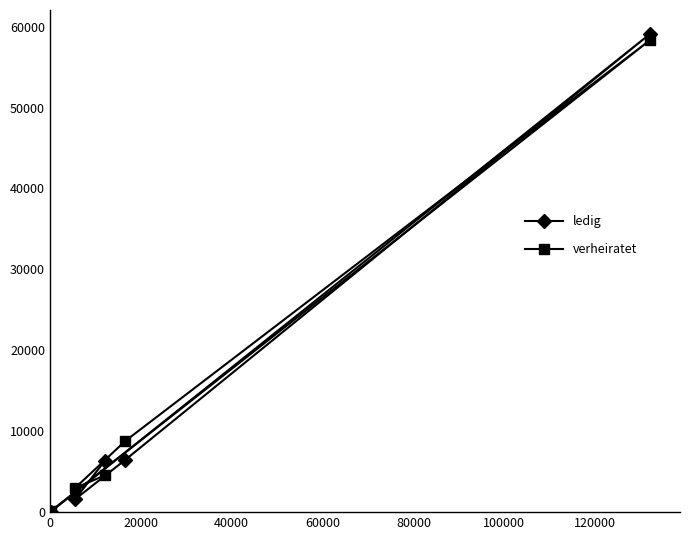

How many distinct data groups are displayed?

2